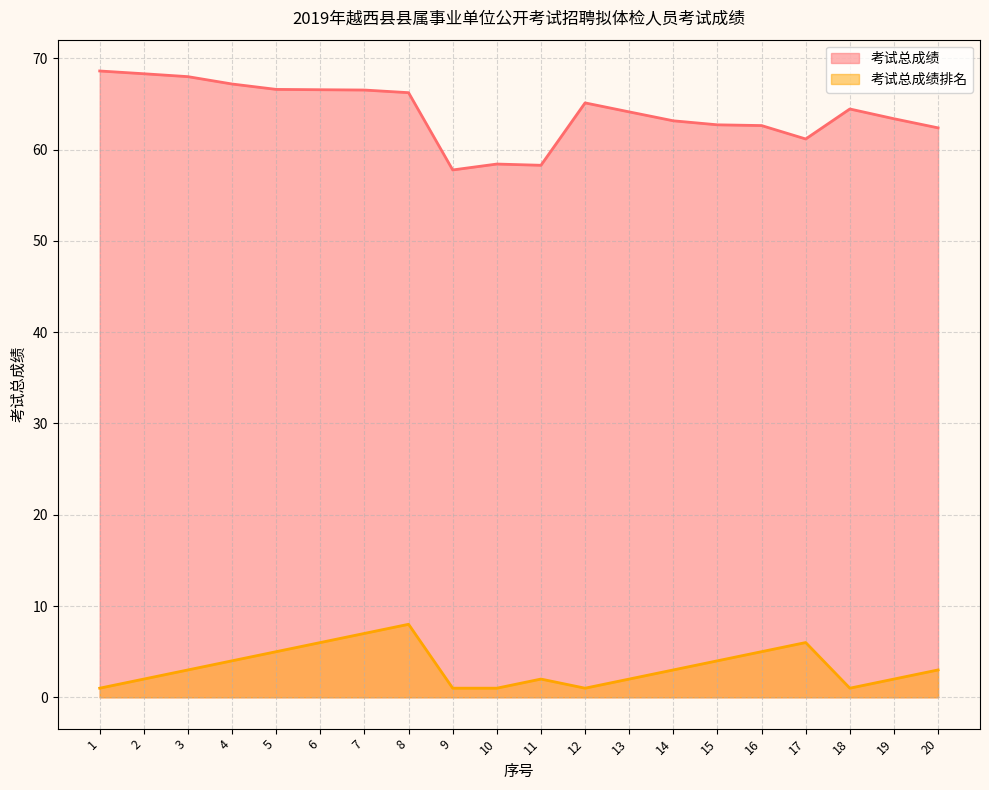

The 考试总成绩排名 series shows 7.0 at 7. True or false?

True